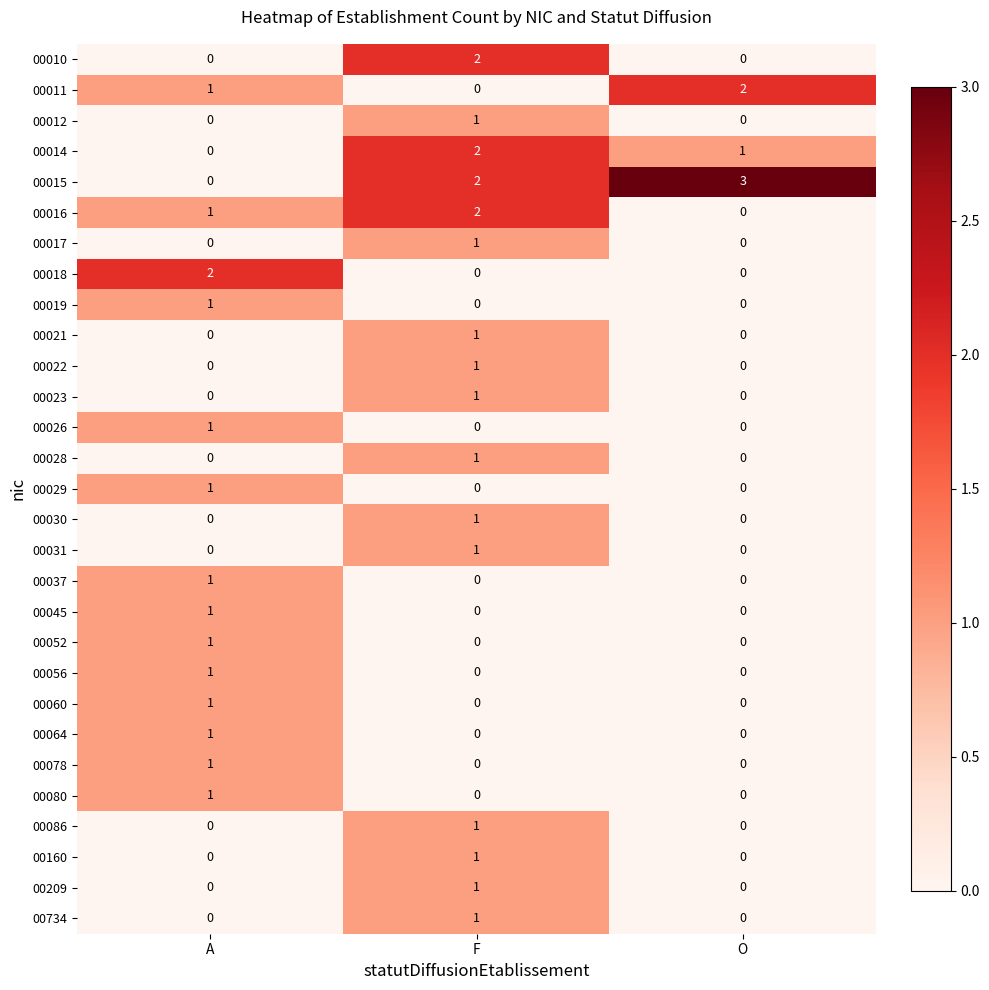

Which label corresponds to the largest value in the chart?

O